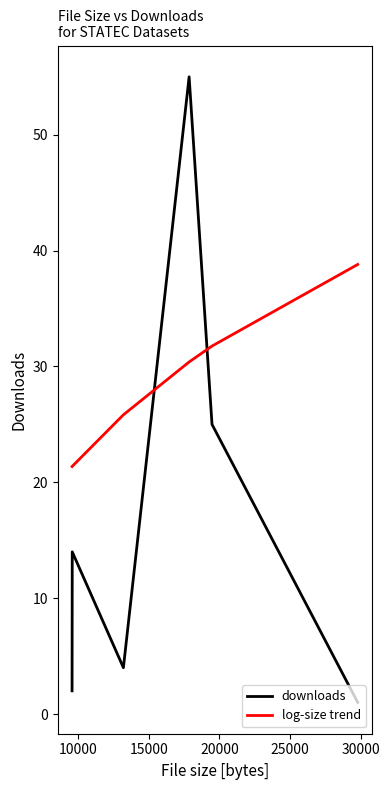

What is the smallest value displayed?

1.0